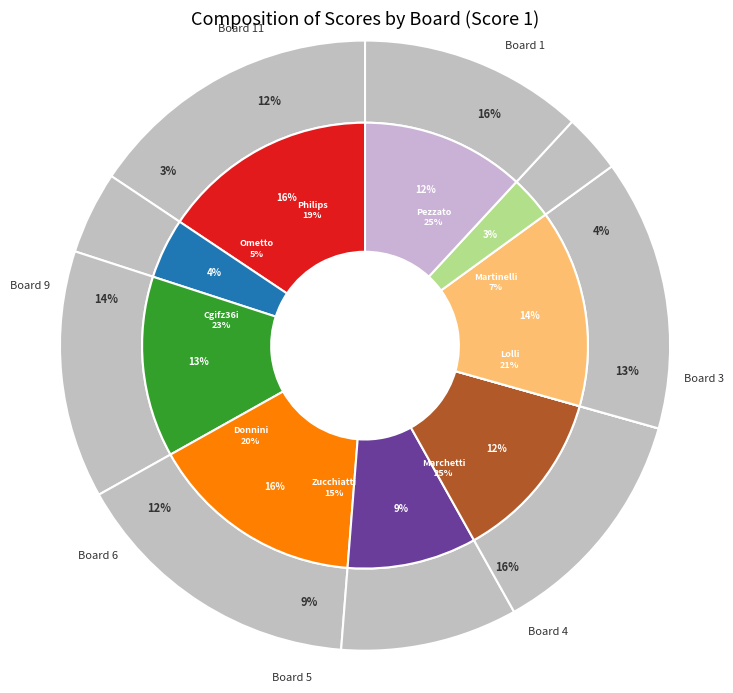

To the nearest percent, what is the difference between the 4 and 7 slice percentages?

16%